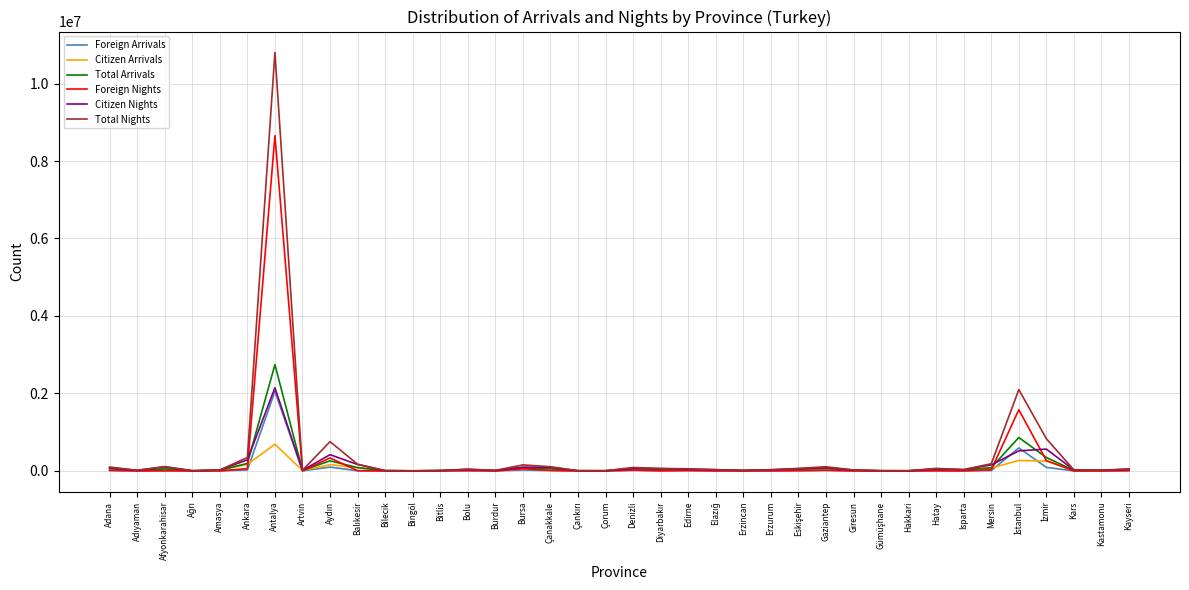

How many categories are shown in the chart?

38